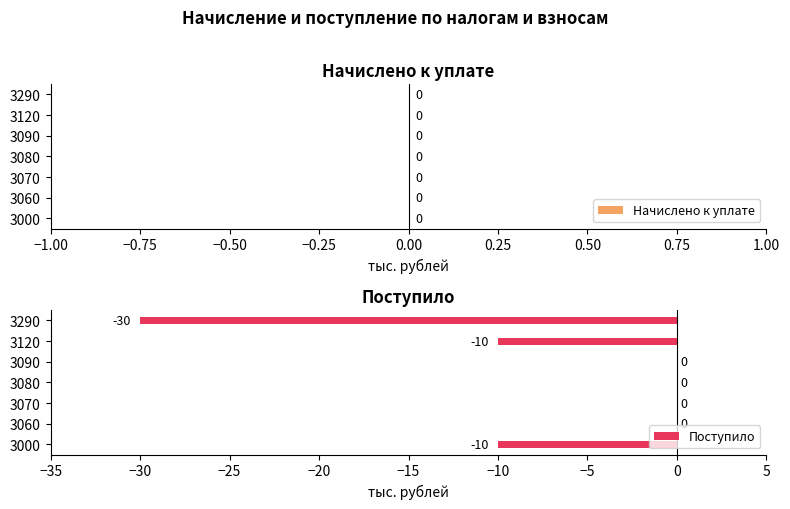

How many values are between -10 and 0?

6